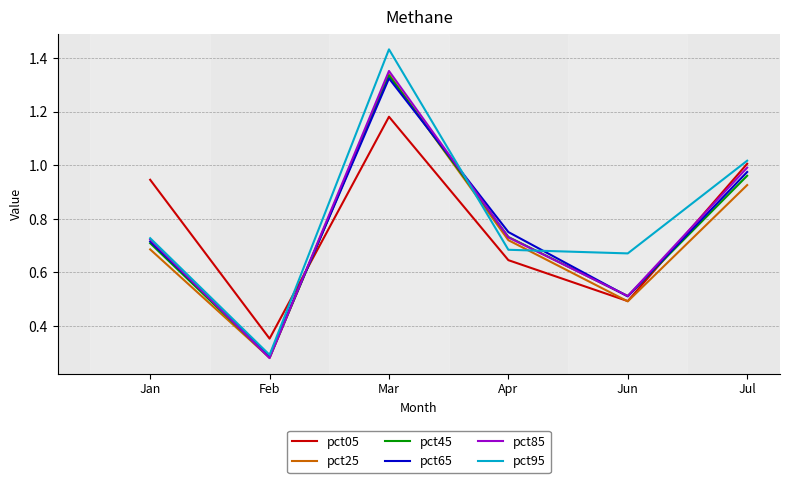

Is it true that pct65 equals 2.1 at Mar?

False